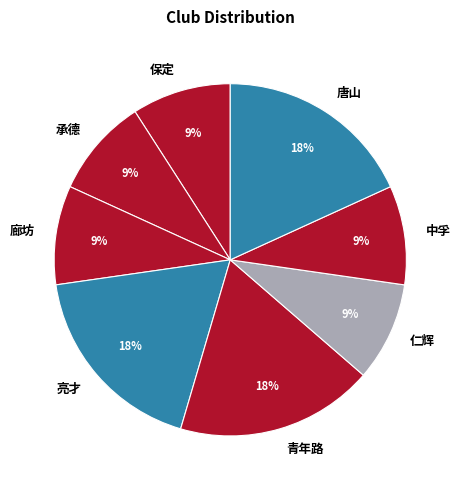

To the nearest percent, what percentage of the pie is 仁辉?

9%